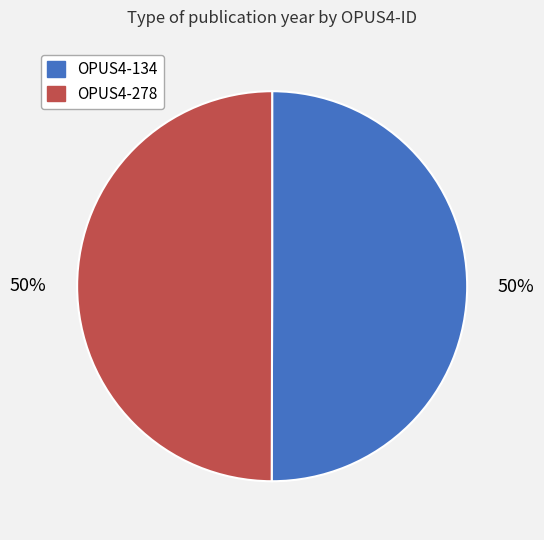

What percentage is the OPUS4-134 slice, to the nearest percent?

50%